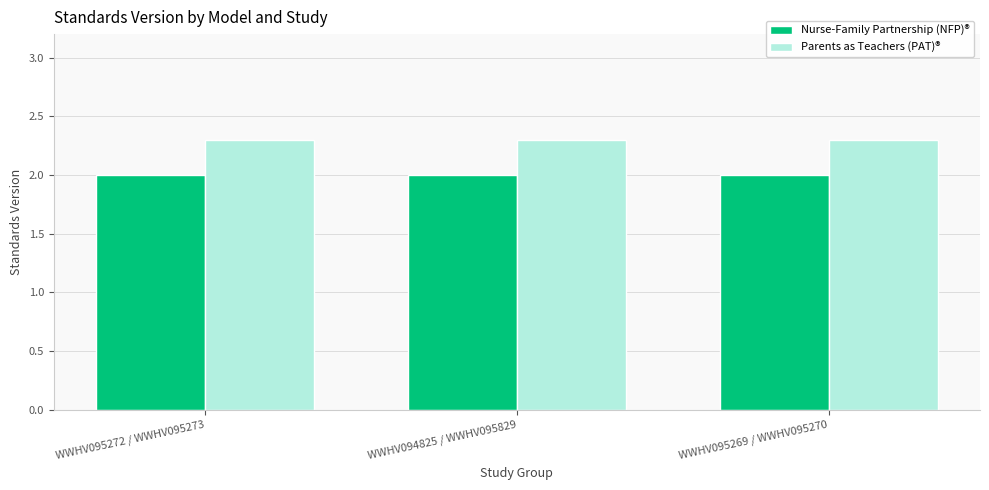

What is the label of the 3rd bar from the left?

WWHV095269 / WWHV095270